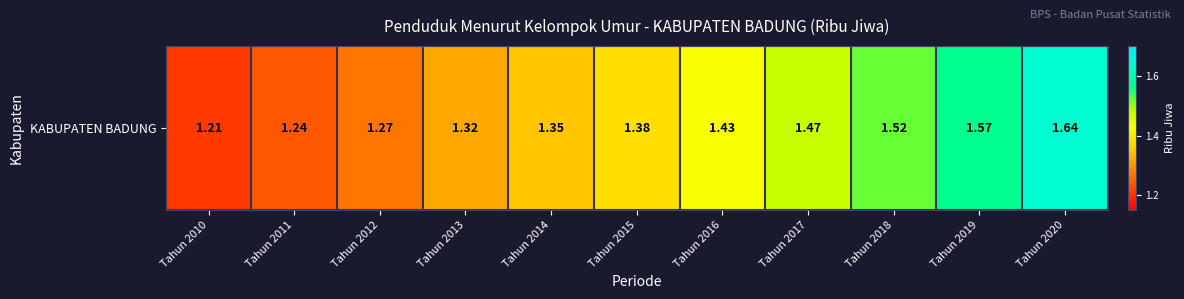

What is the difference between the maximum and second lowest values?

0.4